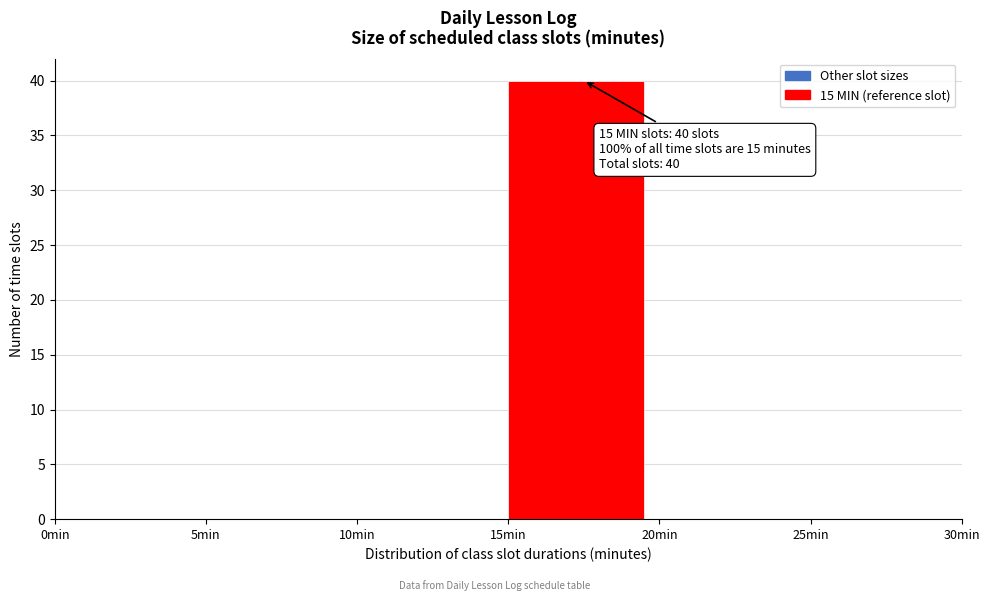

Over which range of the x-axis is the bar tallest?

15 to 20